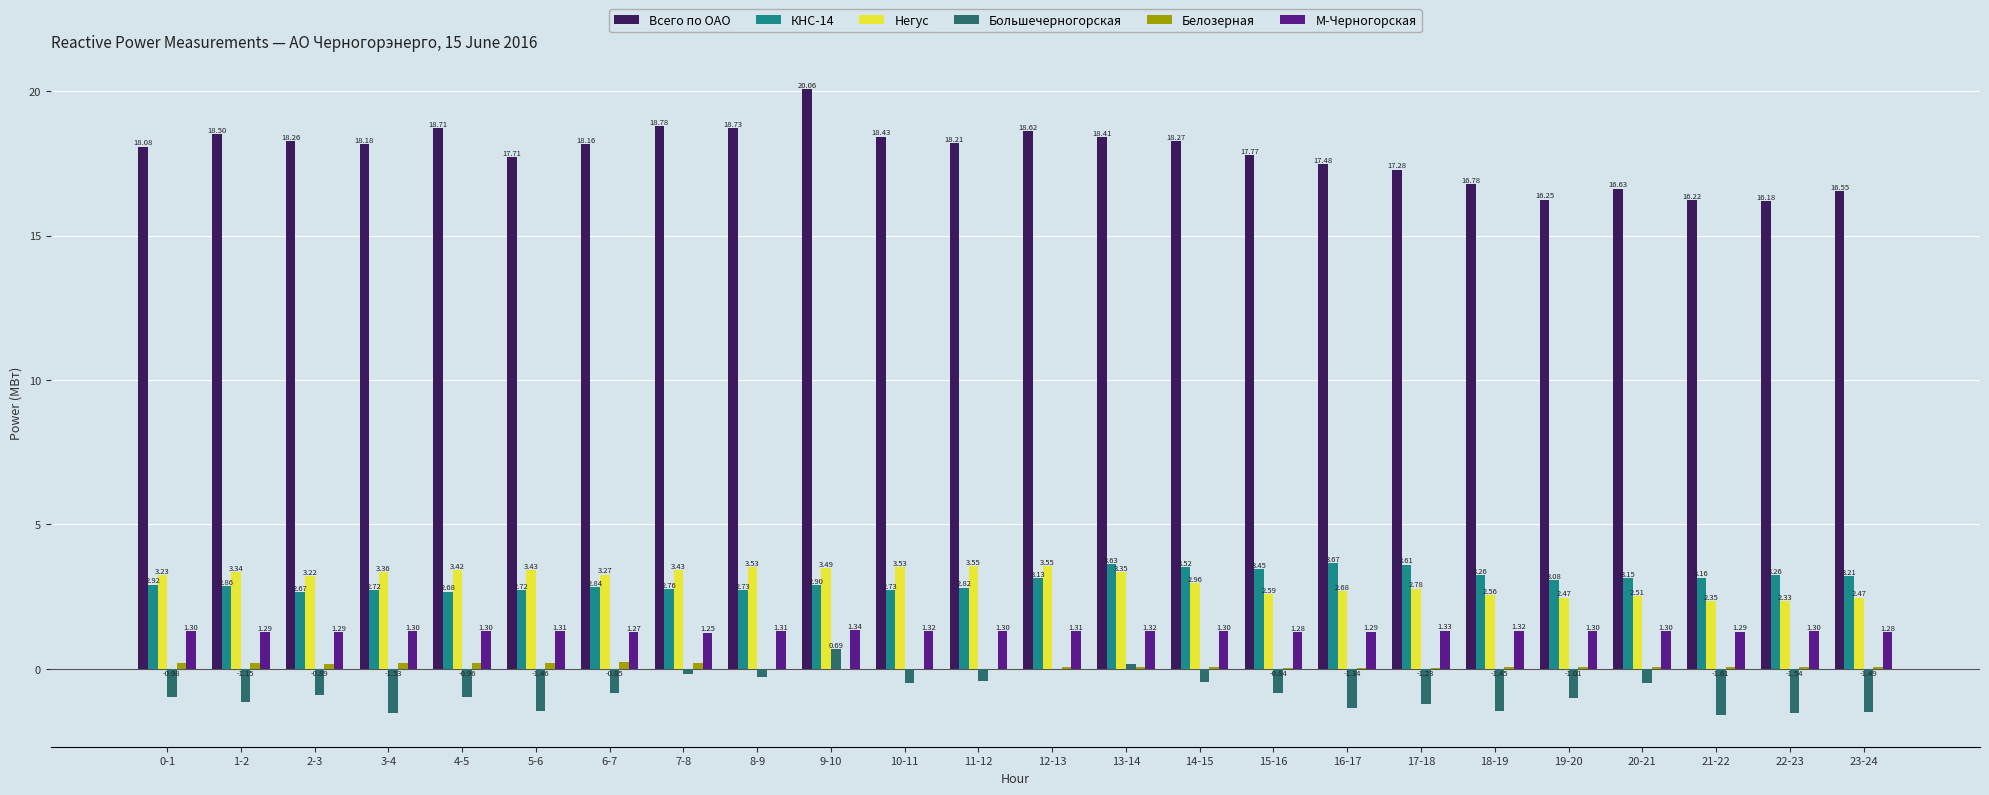

What is the sum of the Негус values at 18-19 and 3-4?

5.9